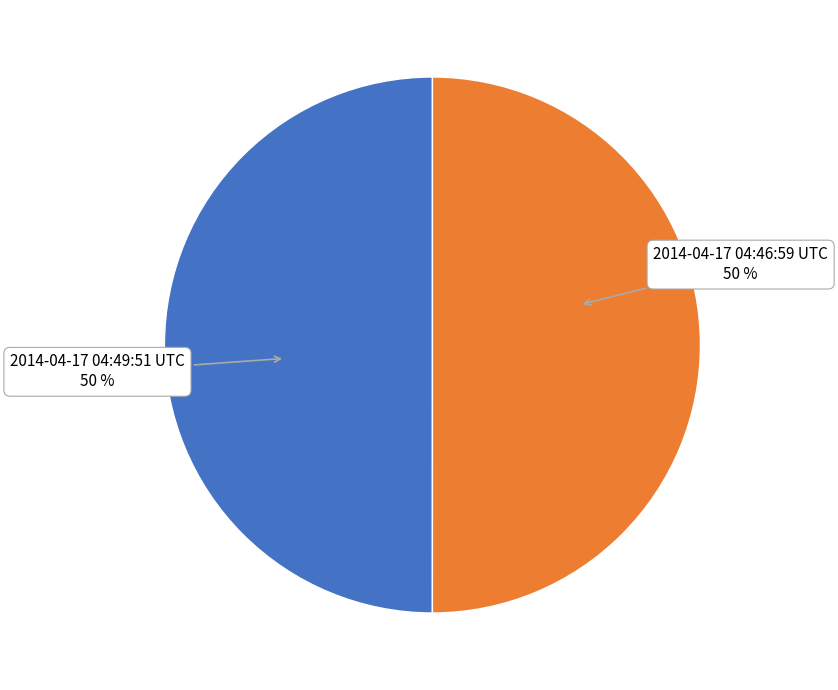

What percentage is the 2014-04-17 04:46:59 UTC slice, to the nearest percent?

50%